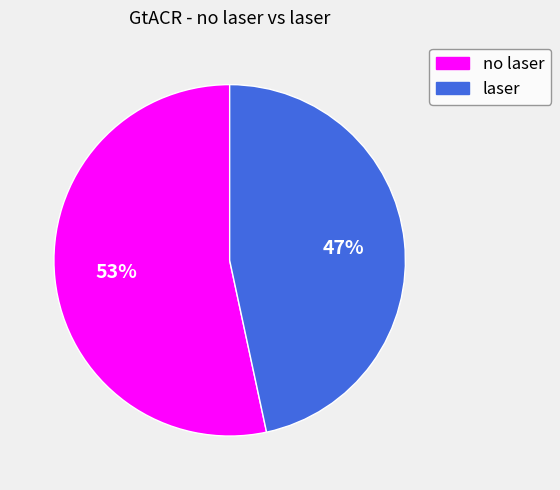

Which category has the biggest portion of the pie?

no laser